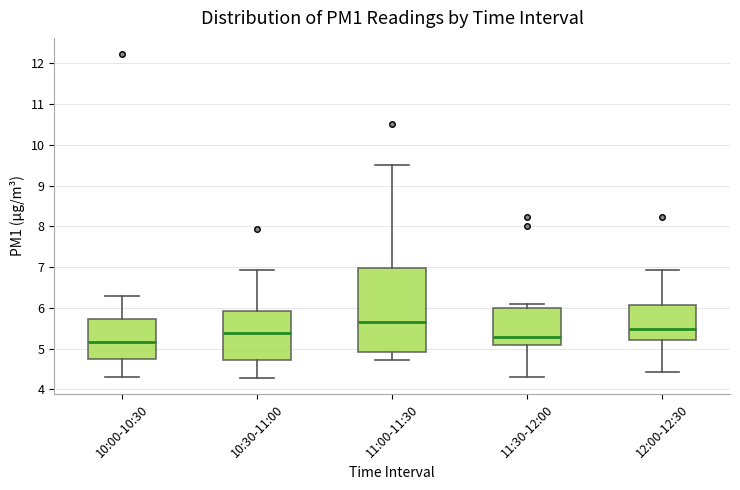

Reading left to right, read every box against the y-axis: the position of its median line, the range the box covers, and the ends of its whiskers. The values are not printed on the chart, so give them approximately, as read against the axis.

10:00-10:30: median 5.2, box 4.7 to 5.7, whiskers 4.3 to 6.3
10:30-11:00: median 5.4, box 4.7 to 5.9, whiskers 4.3 to 6.9
11:00-11:30: median 5.7, box 4.9 to 7.0, whiskers 4.7 to 9.5
11:30-12:00: median 5.3, box 5.1 to 6.0, whiskers 4.3 to 6.1
12:00-12:30: median 5.5, box 5.2 to 6.1, whiskers 4.4 to 6.9